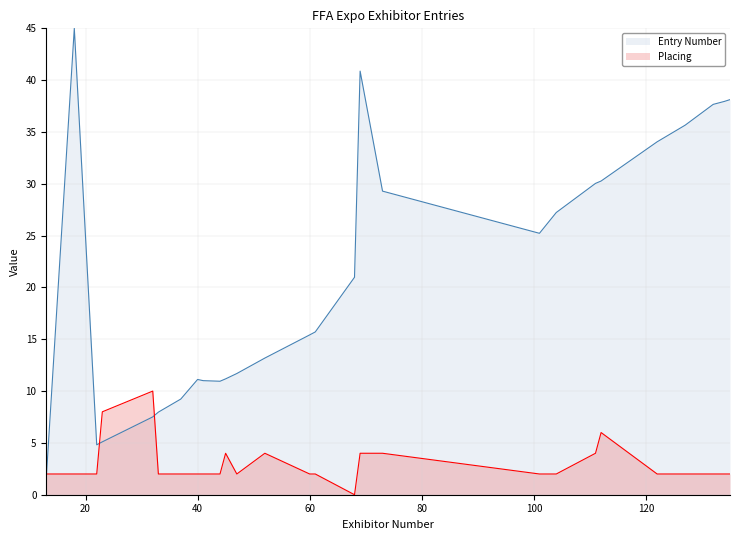

How many values in the Placing series exceed 2?

8